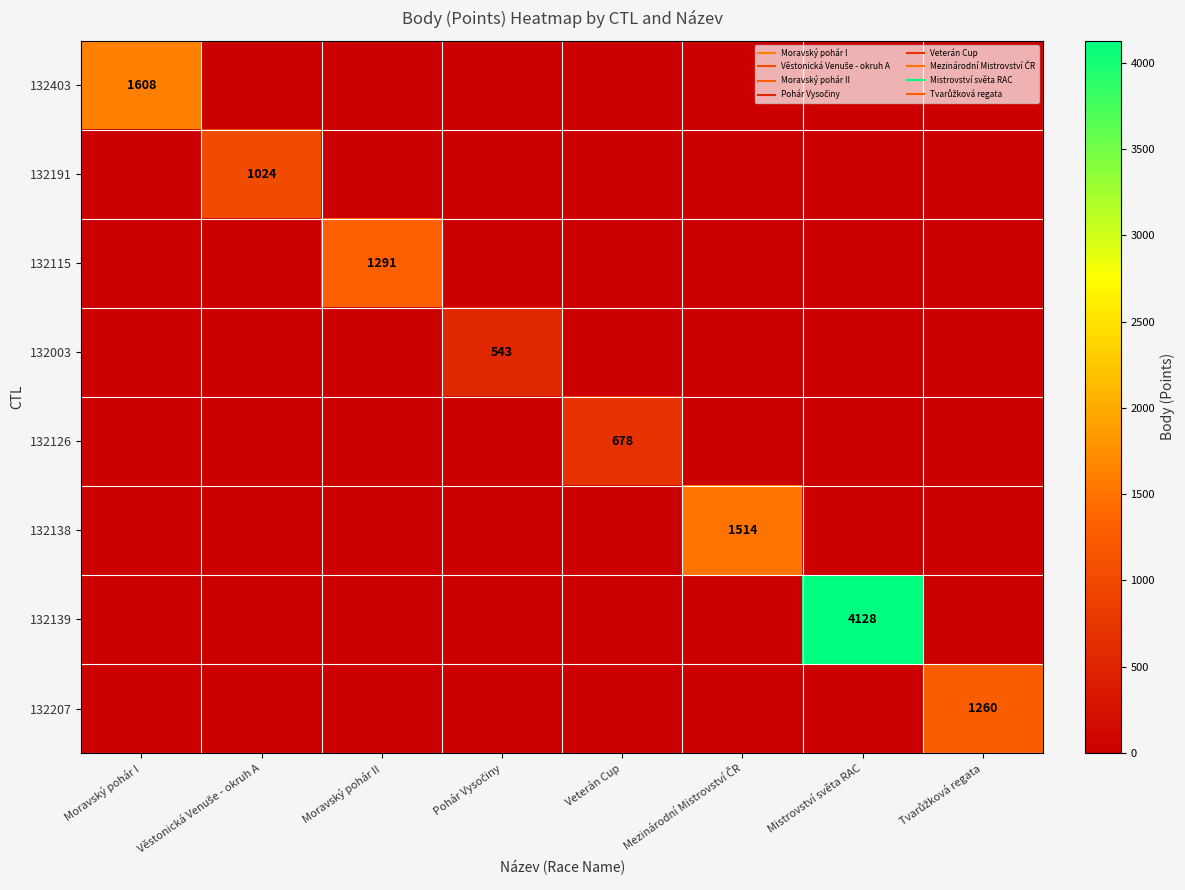

How many values in 132139 are above zero?

1